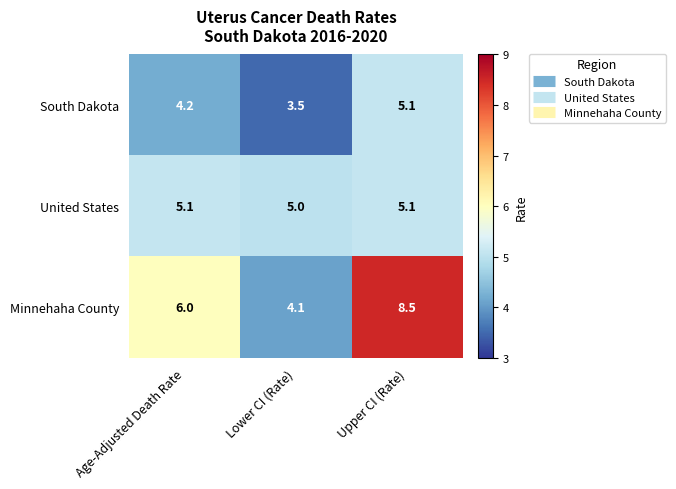

What is the greatest value displayed?

8.5